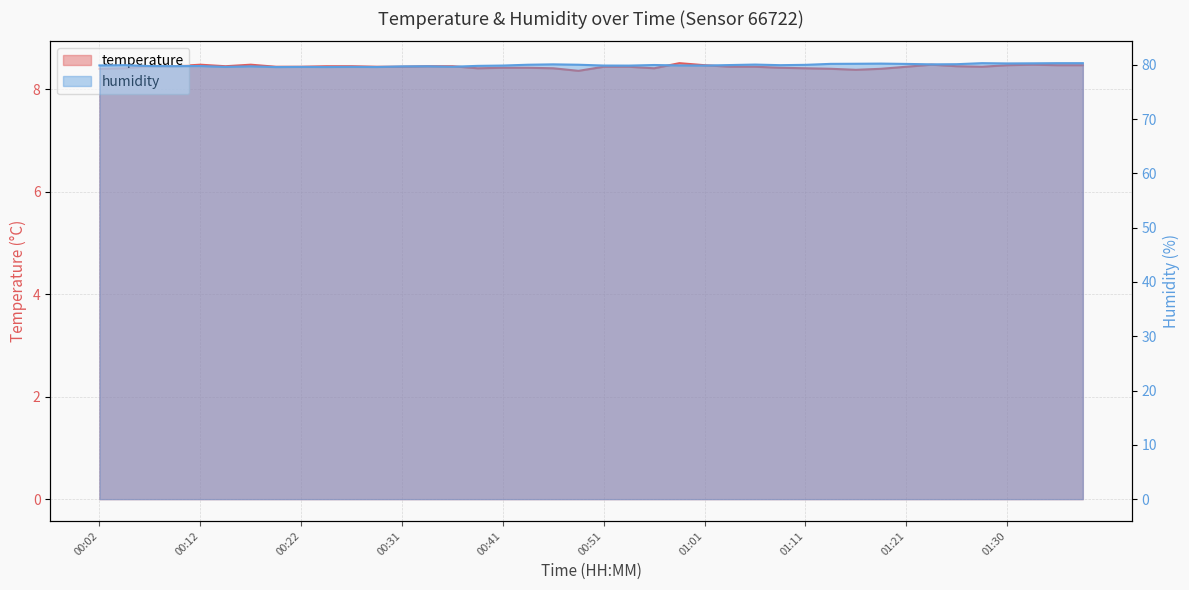

True or false: humidity has more than 1 interior local peaks.

True